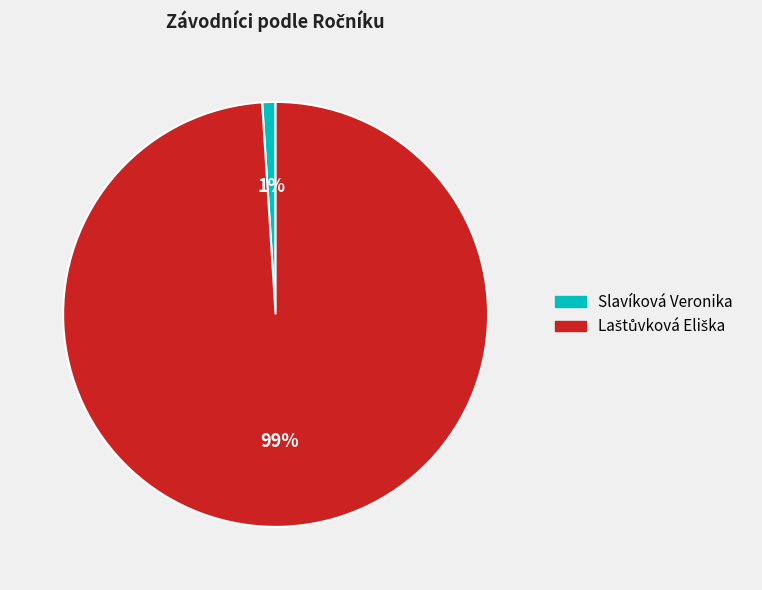

To the nearest percent, what is the difference between the largest and smallest slice percentages?

98%